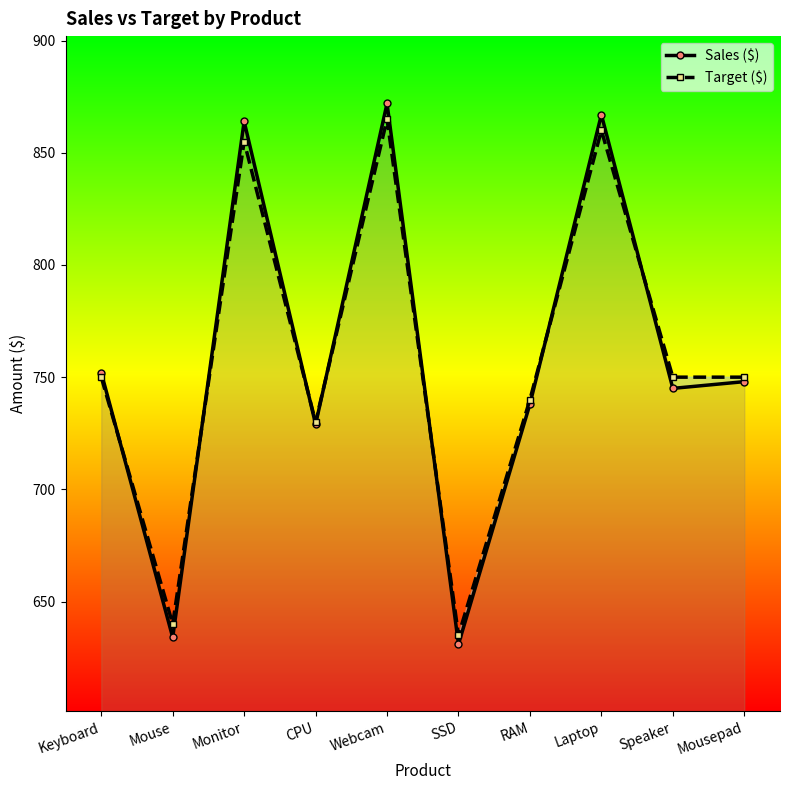

What is the label of the 2nd point from the left?

Mouse